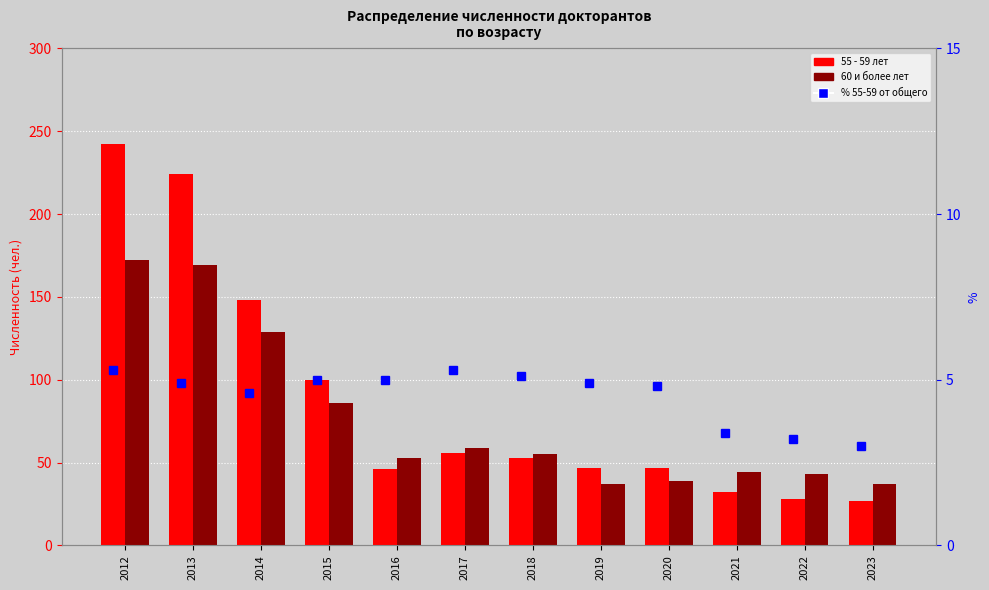

List the series in order of their peak value, lowest first.

% 55-59 от общего числа, 60 и более лет, 55 - 59 лет